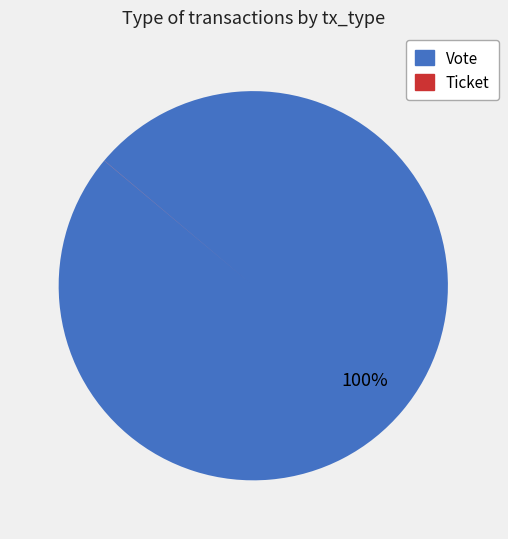

To the nearest percent, what is the average slice percentage?

50%